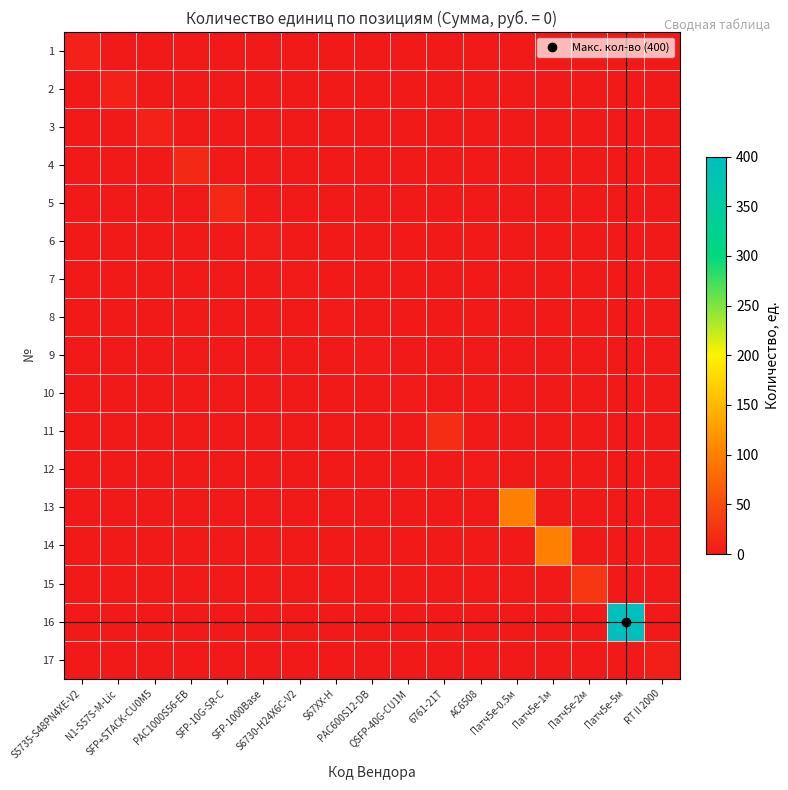

Which label corresponds to the largest value in the chart?

Патч5е-5м